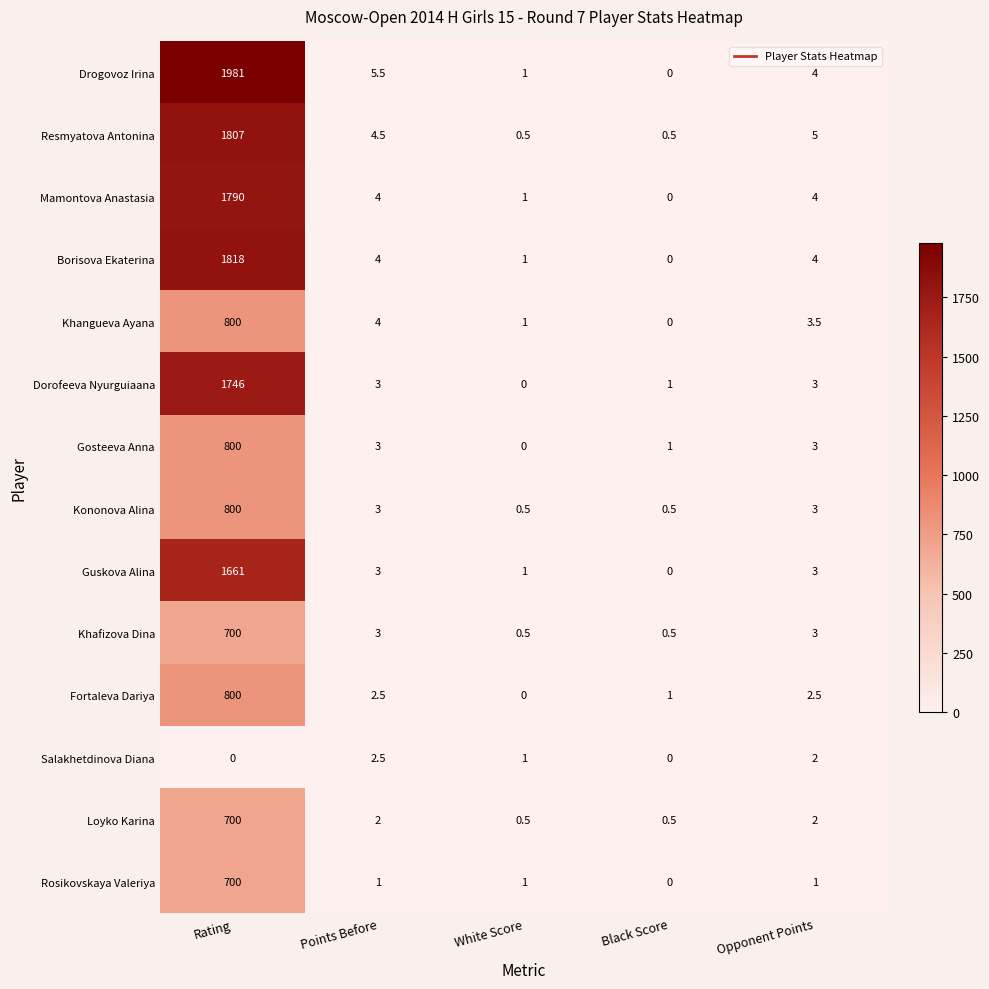

Rank the categories by Khangueva Ayana value from lowest to highest.

Black Score, White Score, Opponent Points, Points Before, Rating